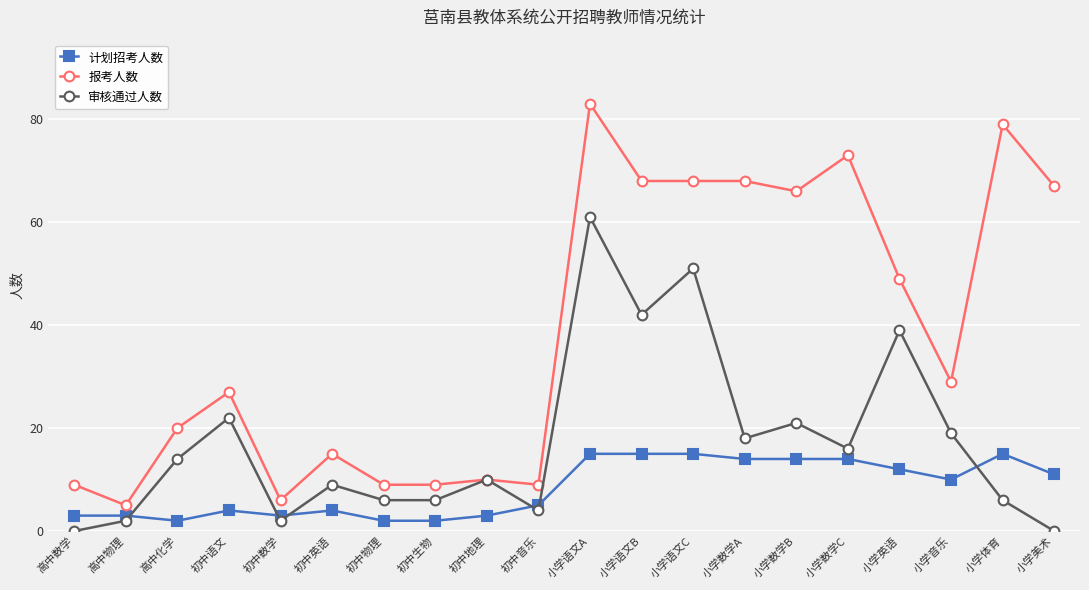

Rank the series at 小学音乐 from highest to lowest value.

报考人数, 审核通过人数, 计划招考人数